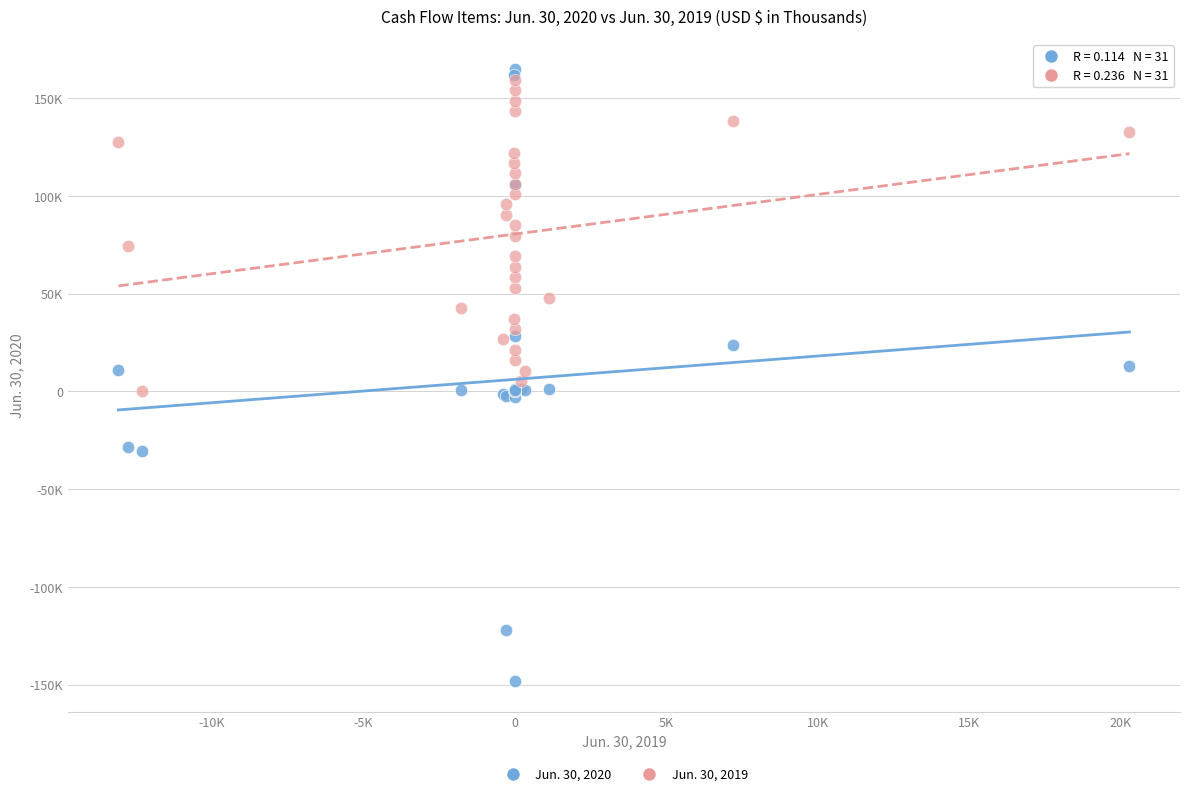

Which series has the largest Y range (max minus min)?

Jun. 30, 2020